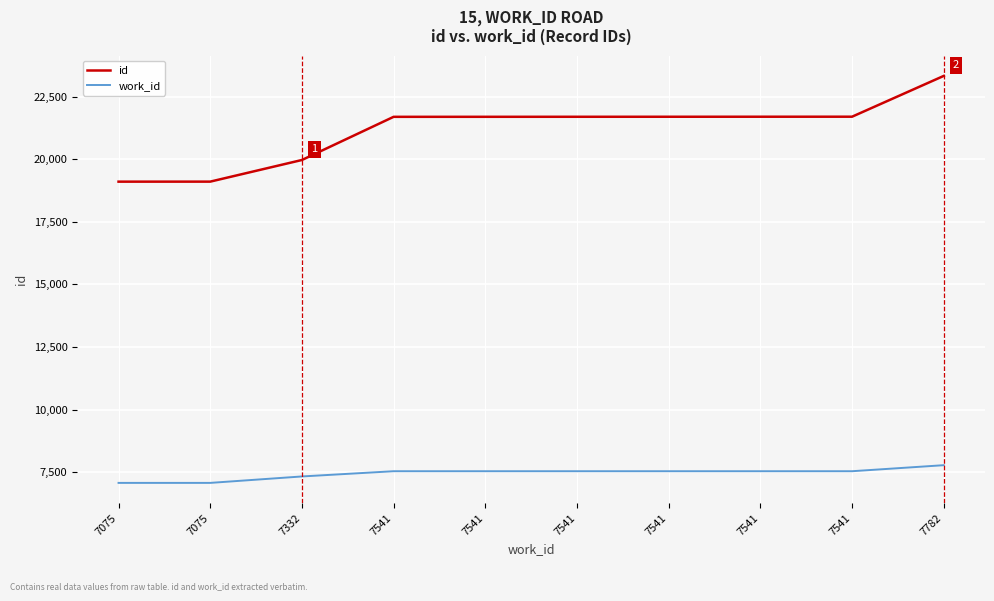

Reading right to left, extract all data points from this chart.

id: 23328	21699	21698	21697	21696	21695	21694	19970	19106	19105
work_id: 7782	7541	7541	7541	7541	7541	7541	7332	7075	7075